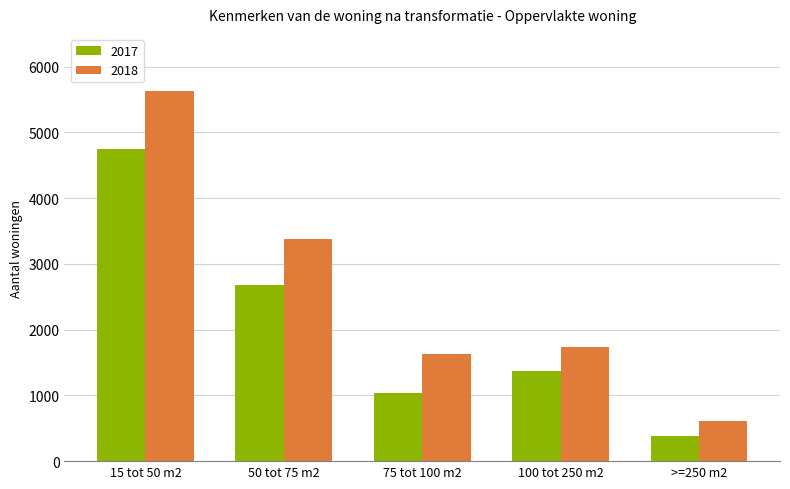

Which category has the lowest value in the 2017 series?

>=250 m2